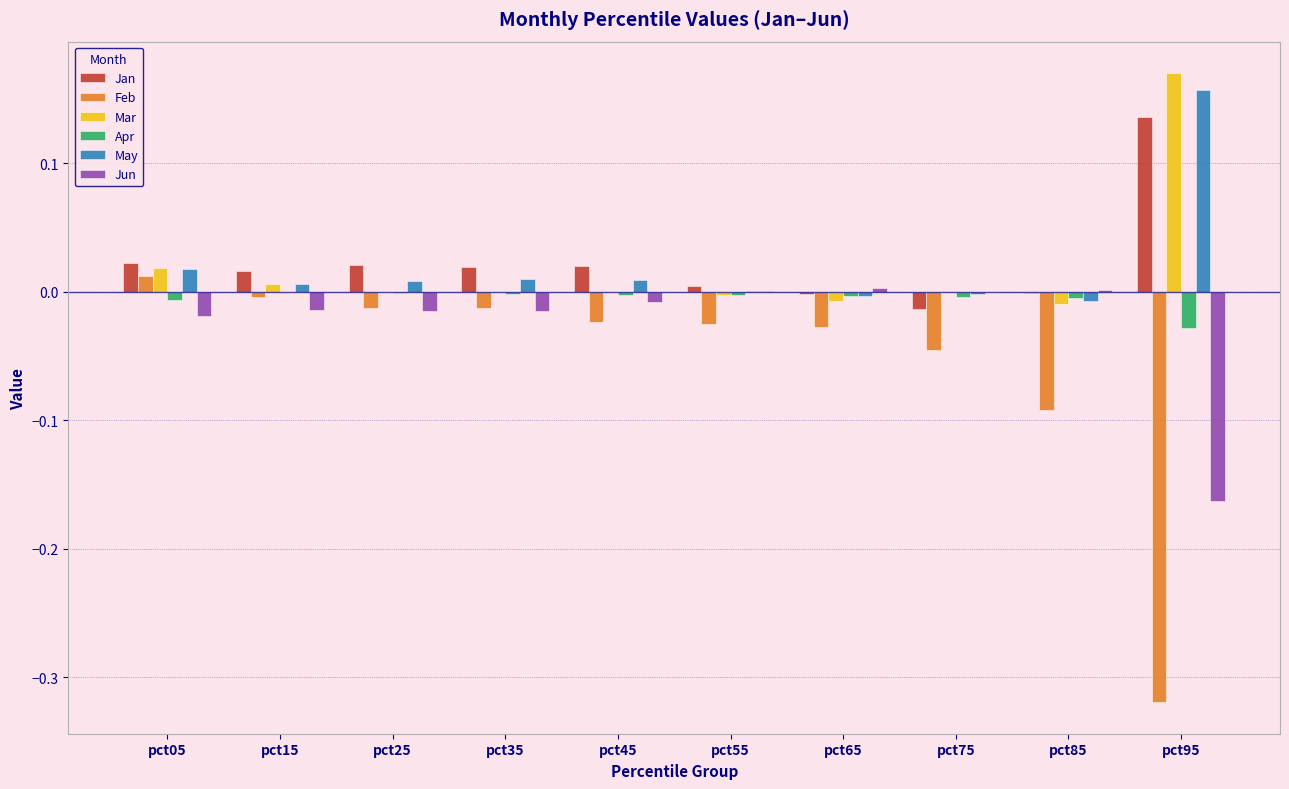

Which category has the highest value across all series?

pct95